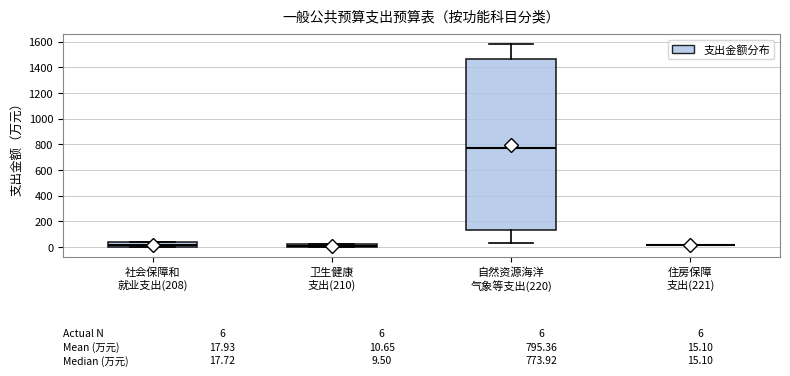

Which box is the tallest, from its lower edge to its upper edge?

自然资源海洋 气象等支出(220)